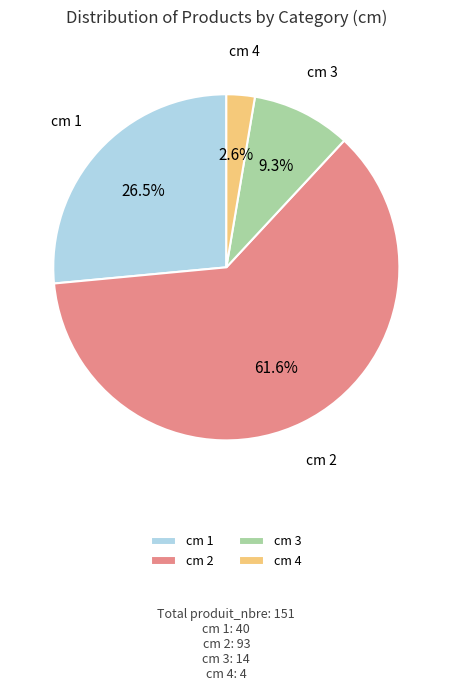

How many slices are in this pie chart?

4